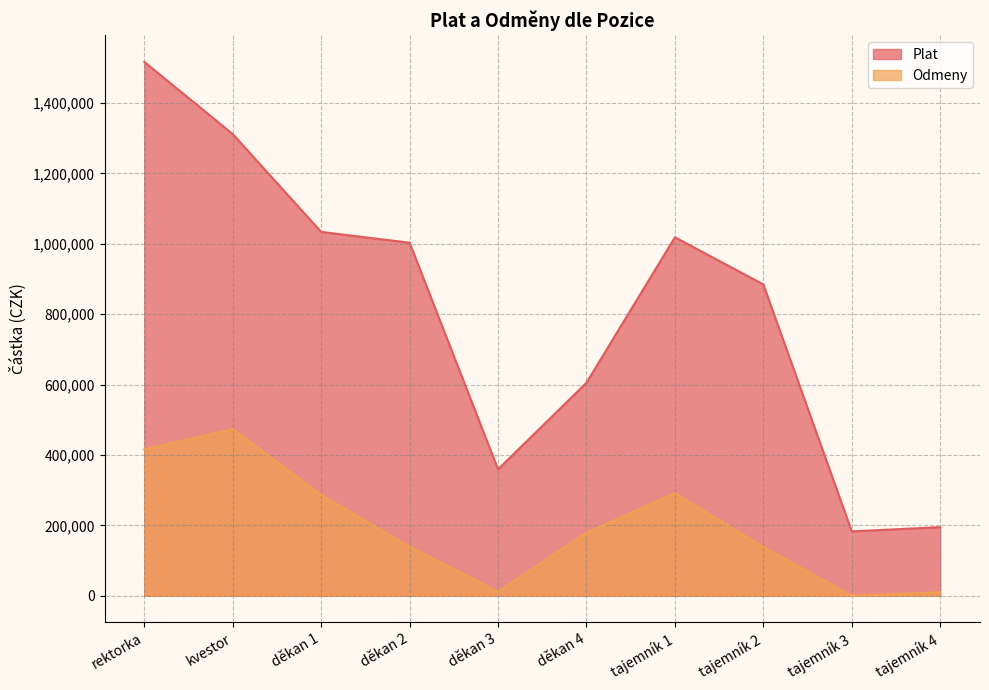

List the series in order of their peak value, highest first.

Plat, Odmeny